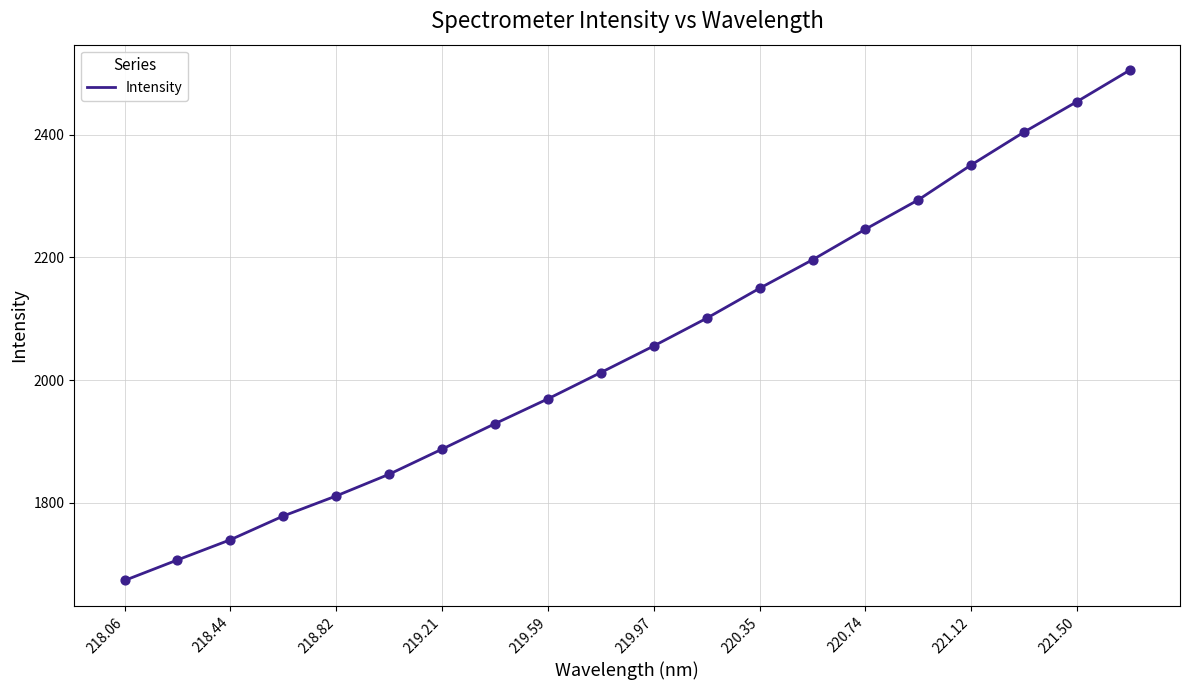

What is the smallest value displayed?

1673.4